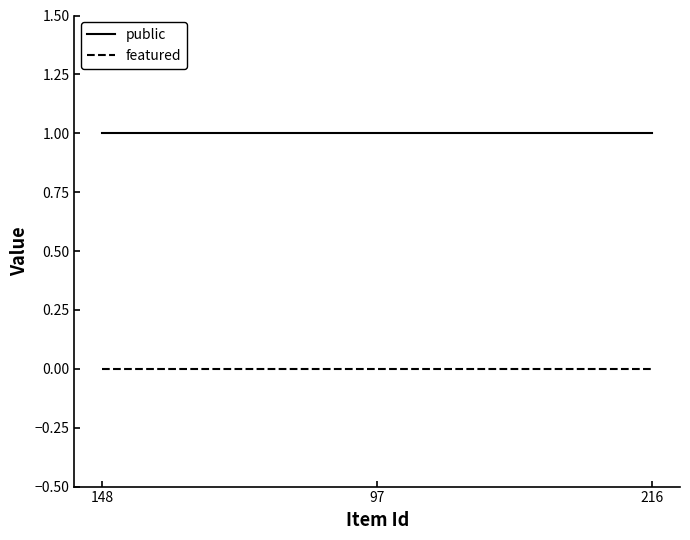

Which series has the largest total across all categories?

public